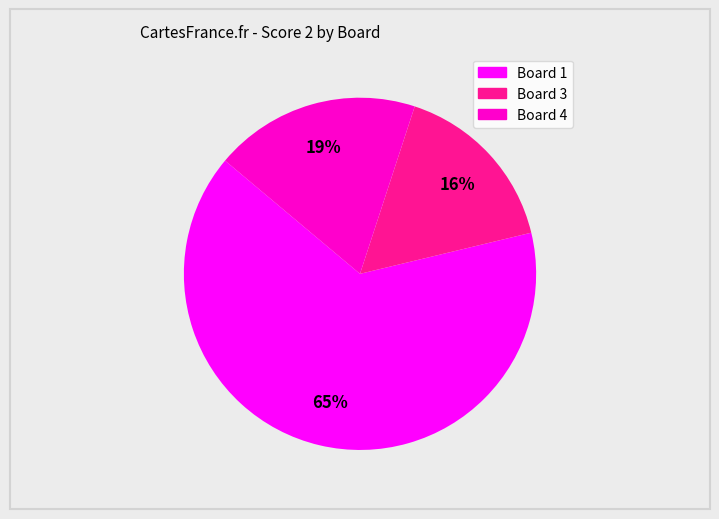

To the nearest percent, what is the difference between the largest and smallest slice percentages?

49%